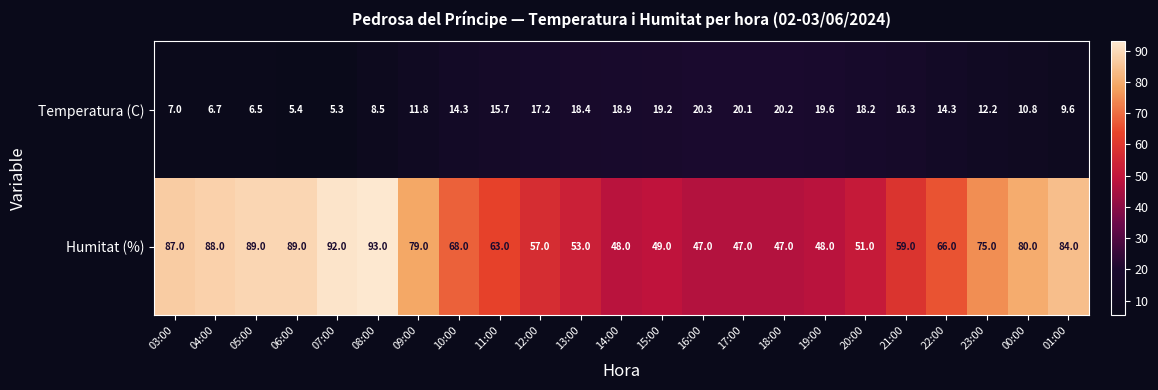

The value of Temperatura (C) at 22:00 is 14.3. True or false?

True